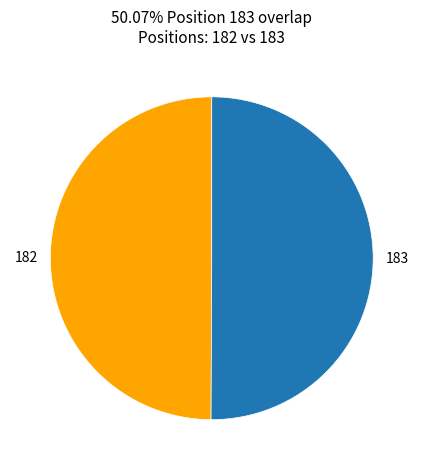

How many segments does this pie chart have?

2